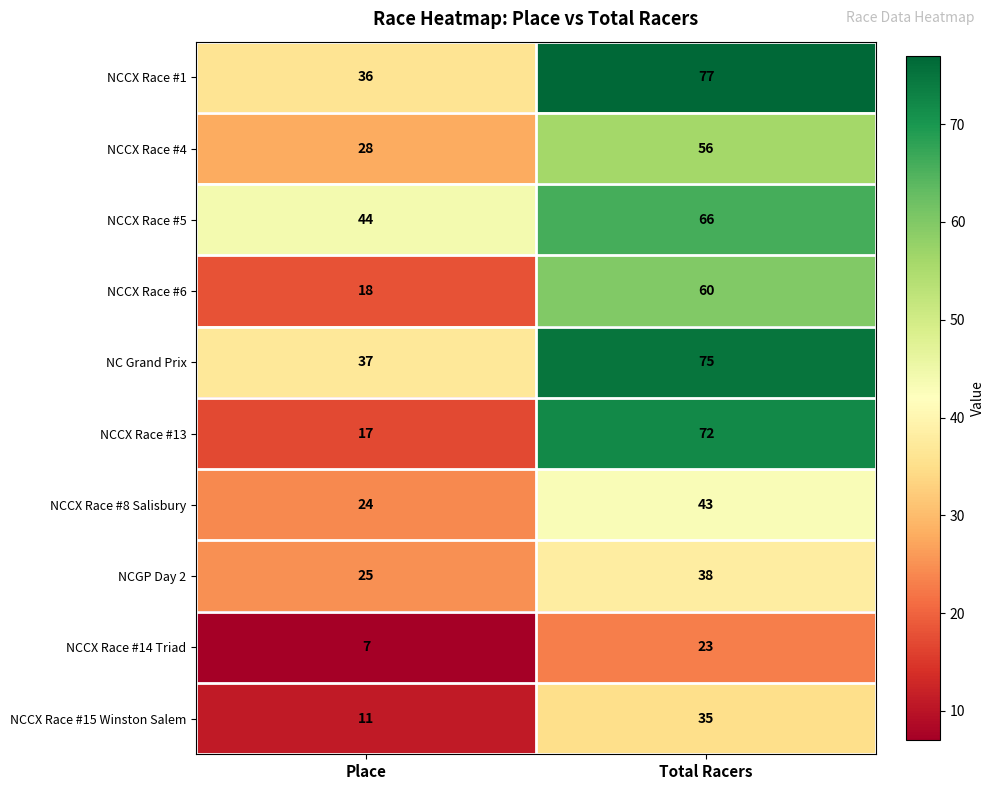

Which series has the largest range (max minus min)?

NCCX Race #13